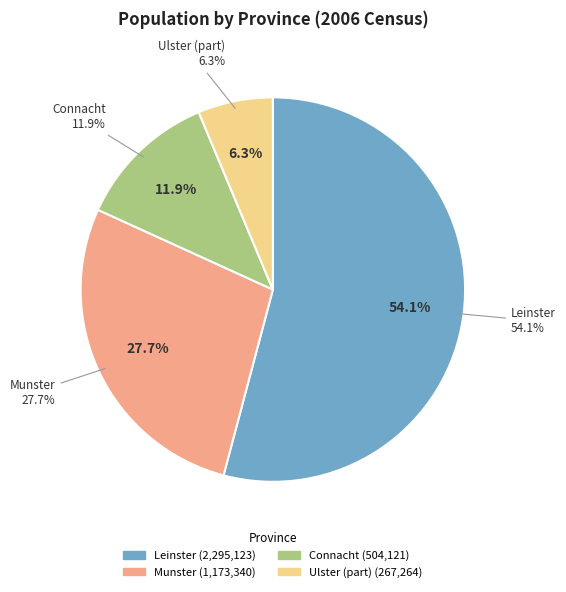

Which category has the smallest portion of the pie?

Ulster (part)